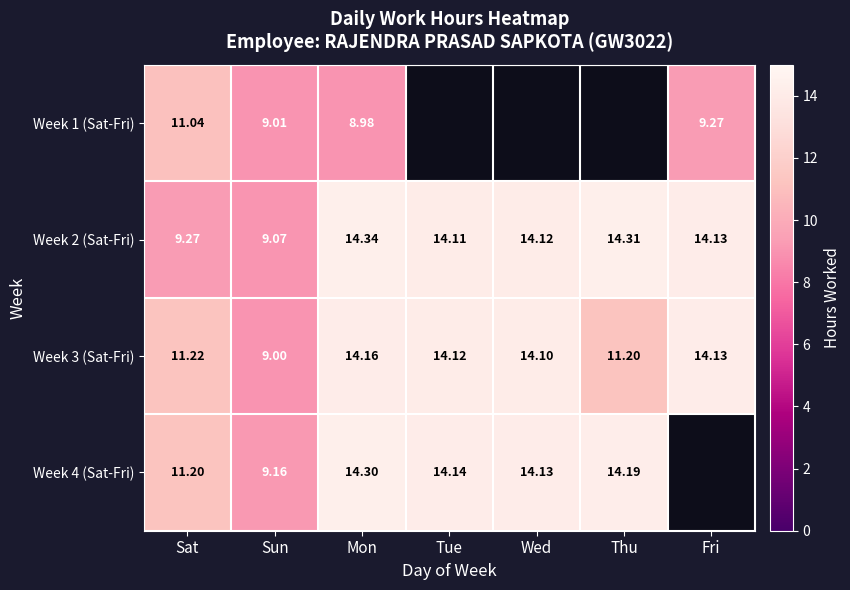

What is the sum of the Week 2 (Sat-Fri) values at Wed and Sun?

23.2